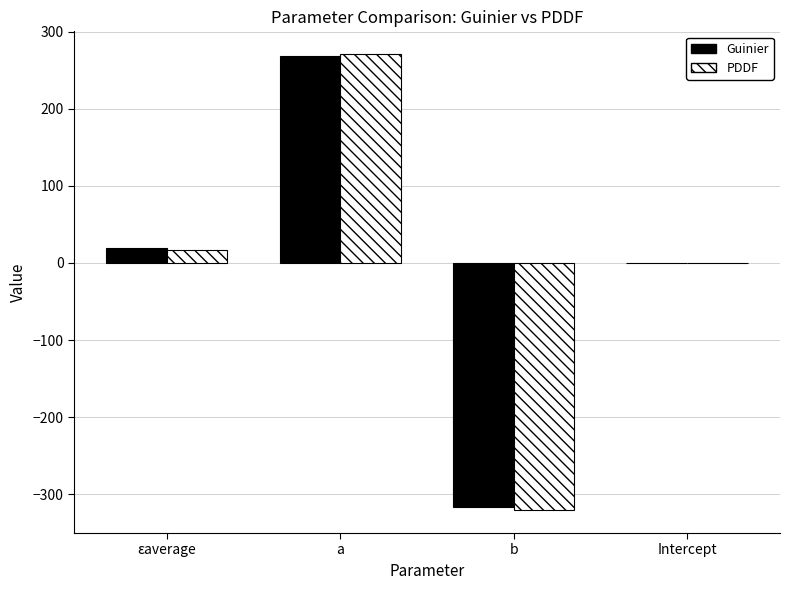

Is the value of PDDF at b greater than the value of Guinier at εaverage?

No